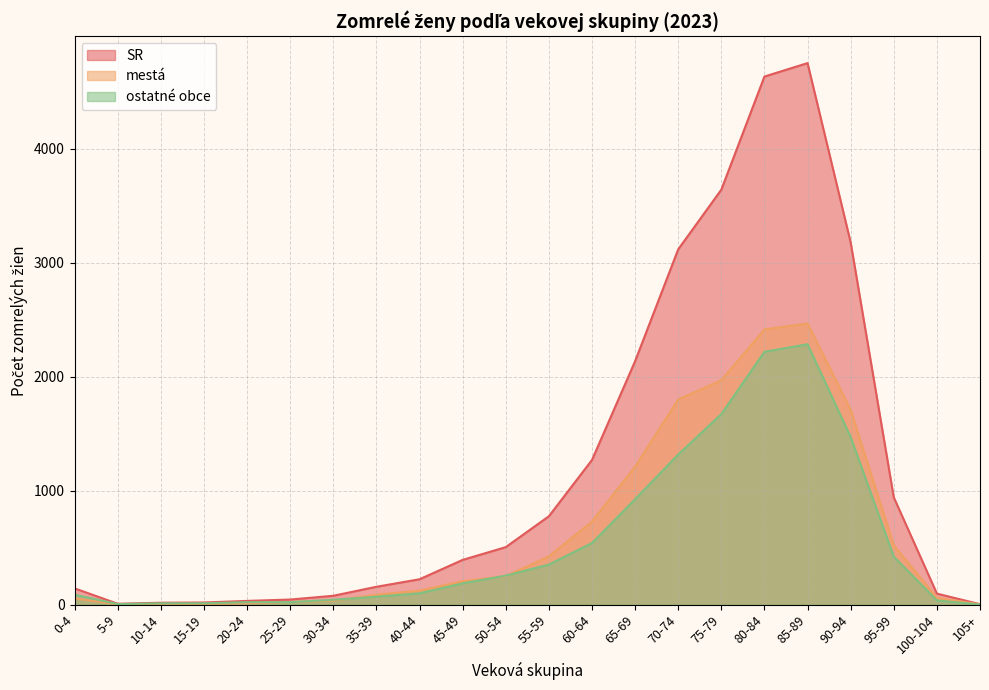

At which category is the sum across all series the highest?

85-89